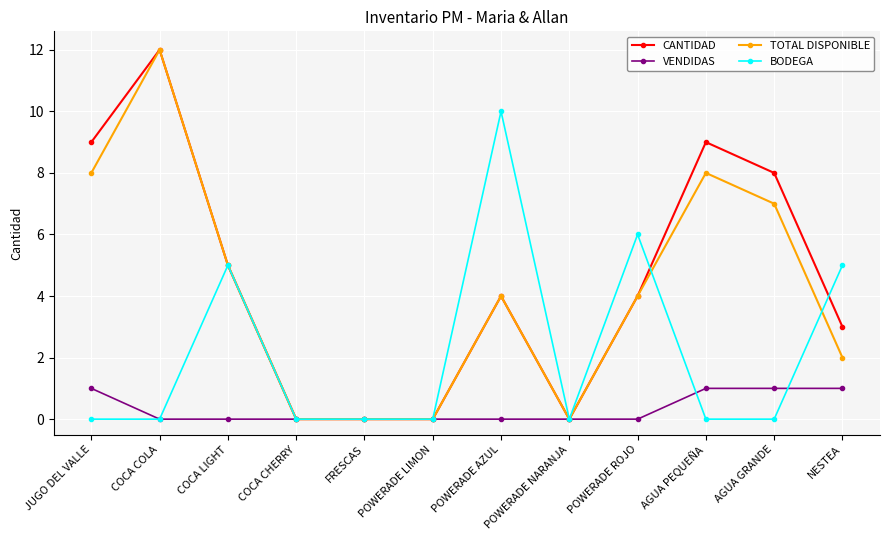

True or false: CANTIDAD has more than 0 points higher than both neighbors.

True